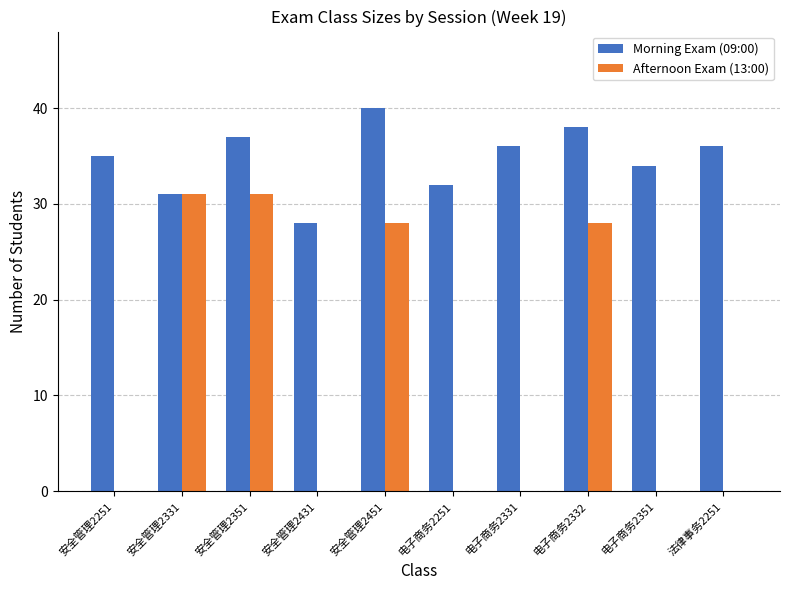

What is the approximate value of Morning Exam (09:00) at 安全管理2431, to the nearest 10?

30